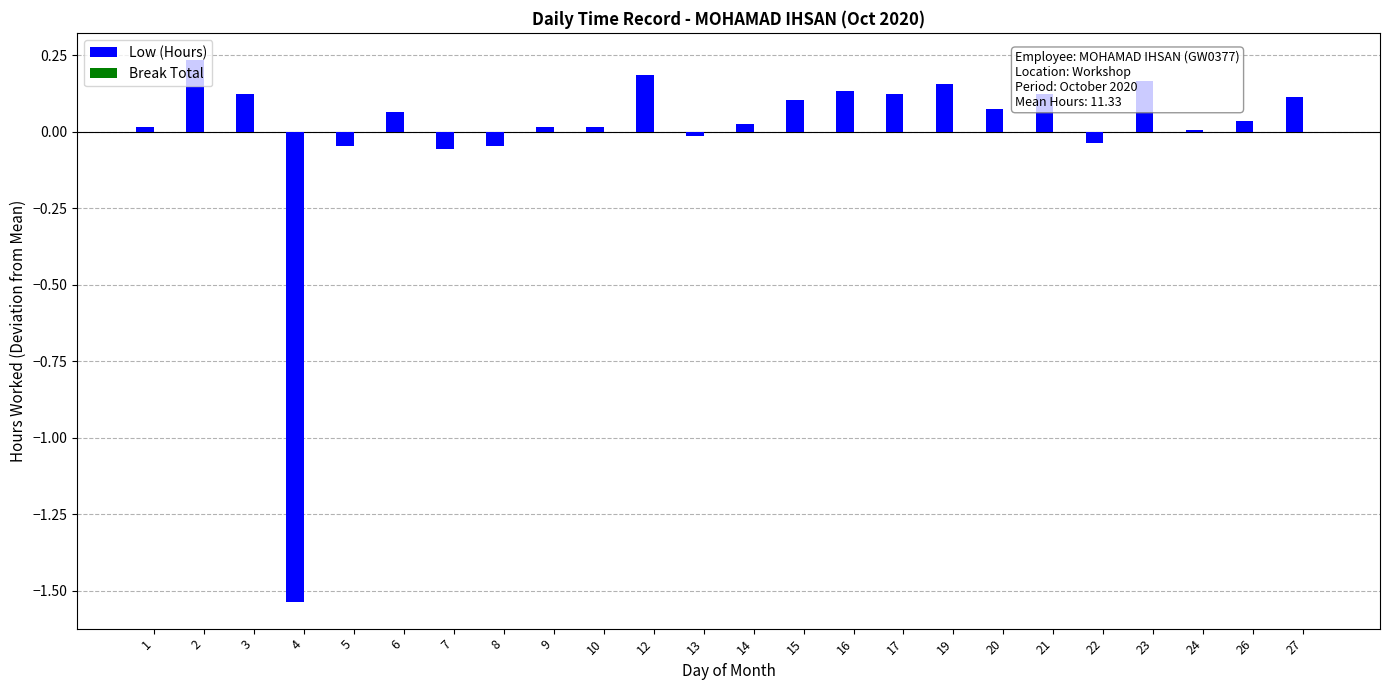

Count the number of data series in this chart.

1